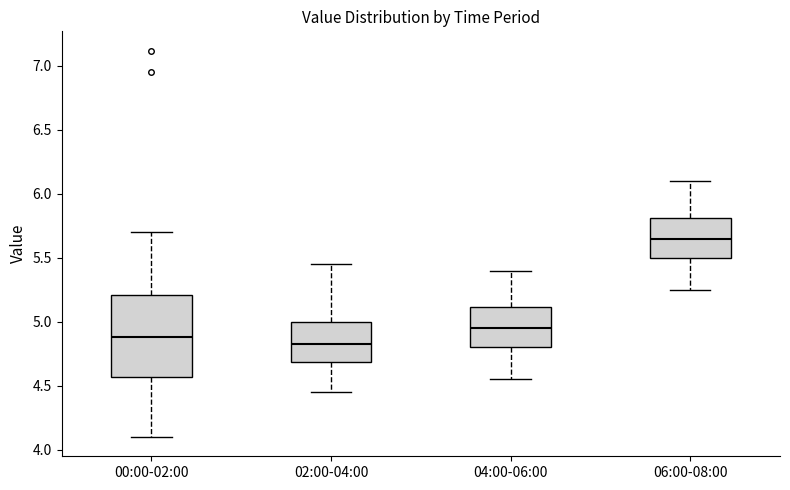

Reading left to right, transcribe this box plot: for each box, give where its median line is, the range the box spans, and where its two whiskers end, as read against the y-axis. The values are not printed on the chart, so give them approximately, as read against the axis.

00:00-02:00: median 4.90, box 4.55 to 5.20, whiskers 4.10 to 5.70
02:00-04:00: median 4.85, box 4.70 to 5.00, whiskers 4.45 to 5.45
04:00-06:00: median 4.95, box 4.80 to 5.10, whiskers 4.55 to 5.40
06:00-08:00: median 5.65, box 5.50 to 5.80, whiskers 5.25 to 6.10